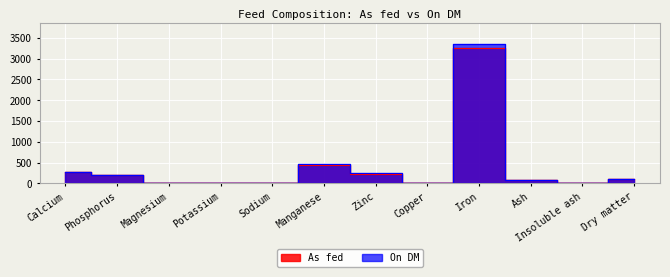

True or false: As fed has more than 2 interior local peaks.

False